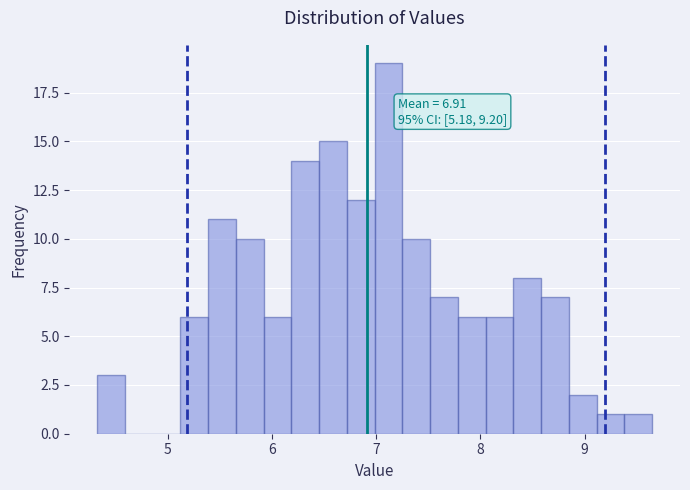

Read against the x-axis, roughly where is the centre of the tallest bar?

7.1